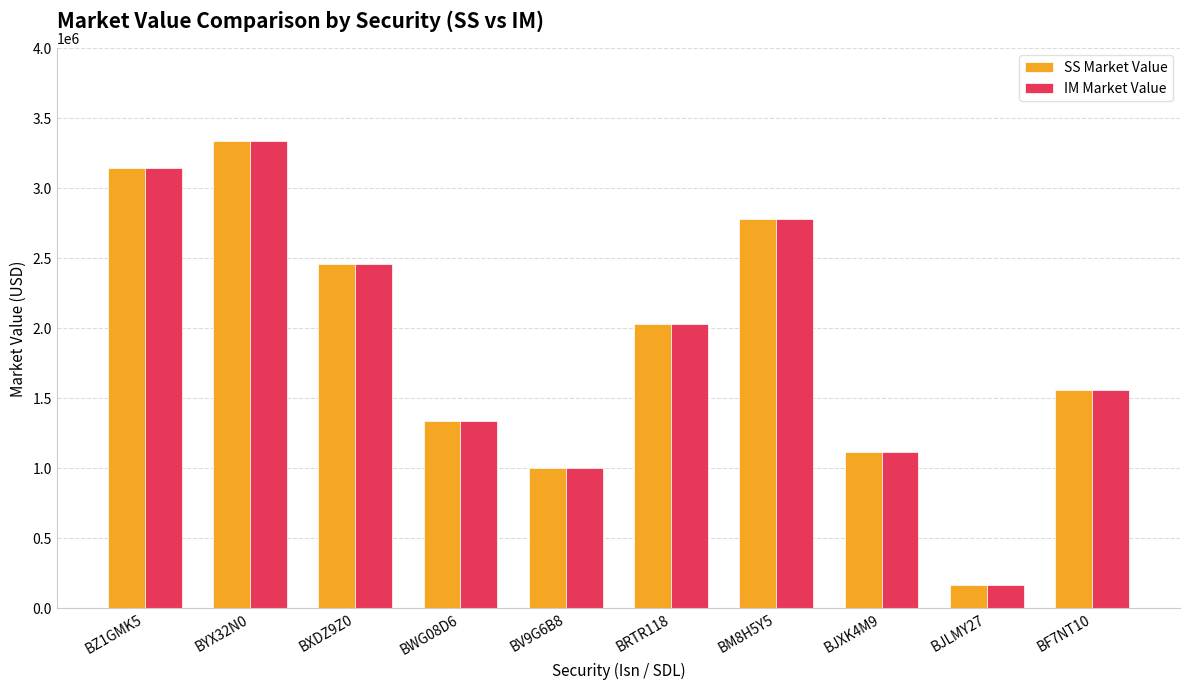

What is the total value across all series at BV9G6B8?

2000542.0